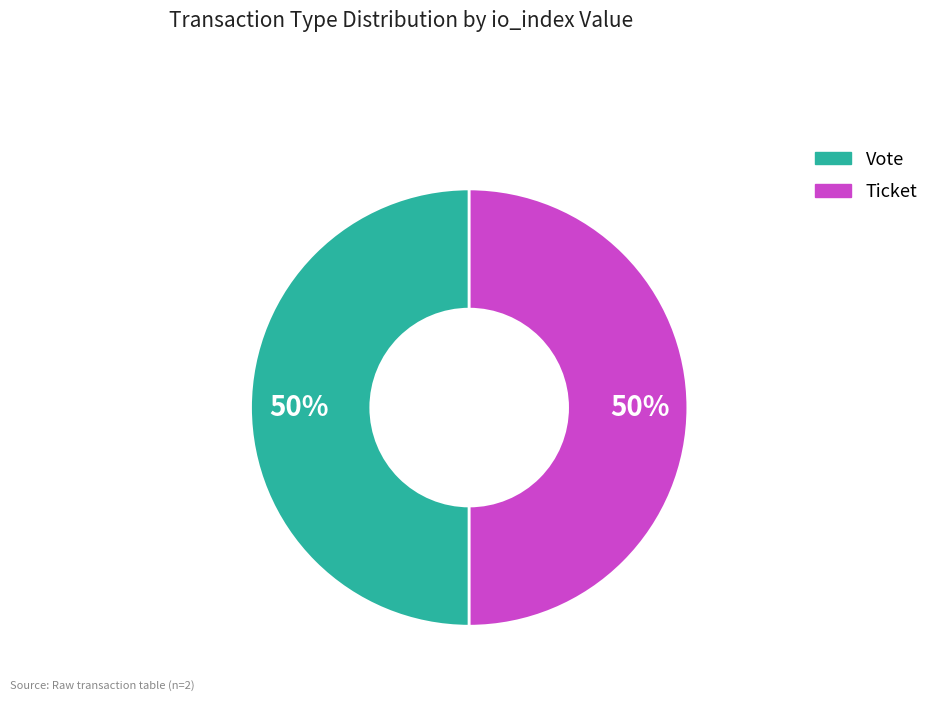

Count the number of slices in the pie.

2